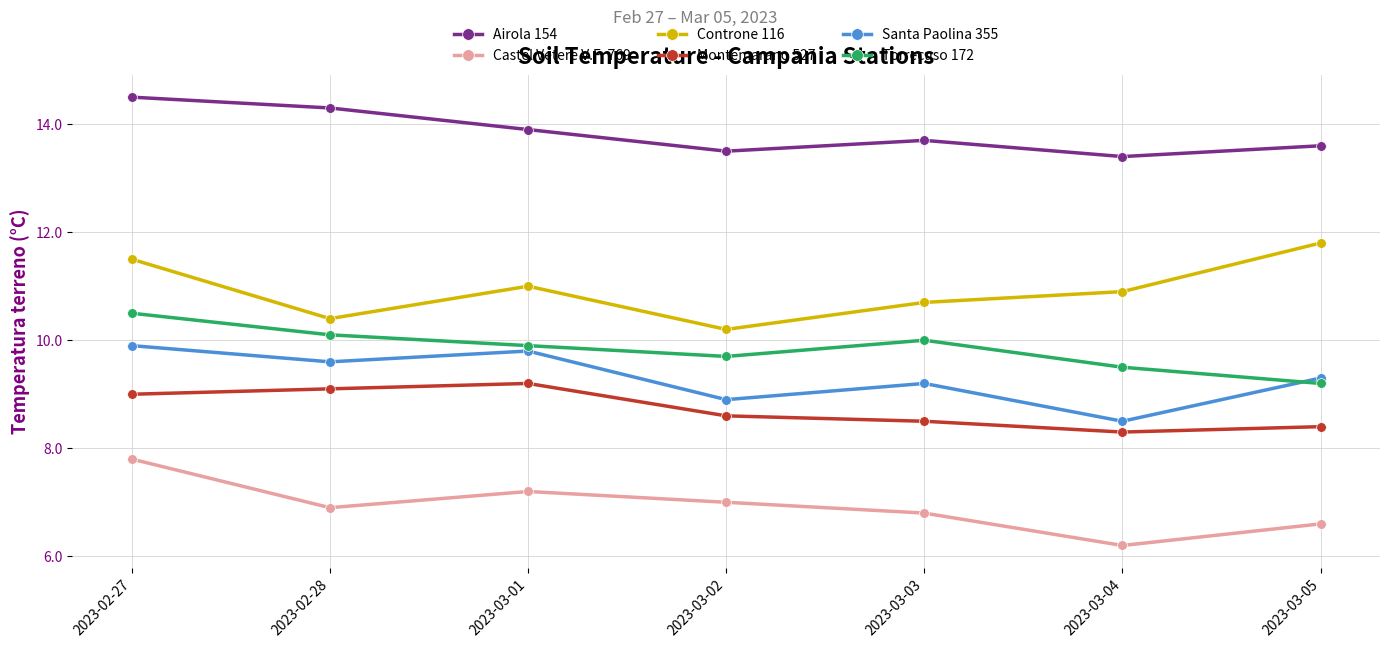

At how many categories does at least one series exceed 12?

7